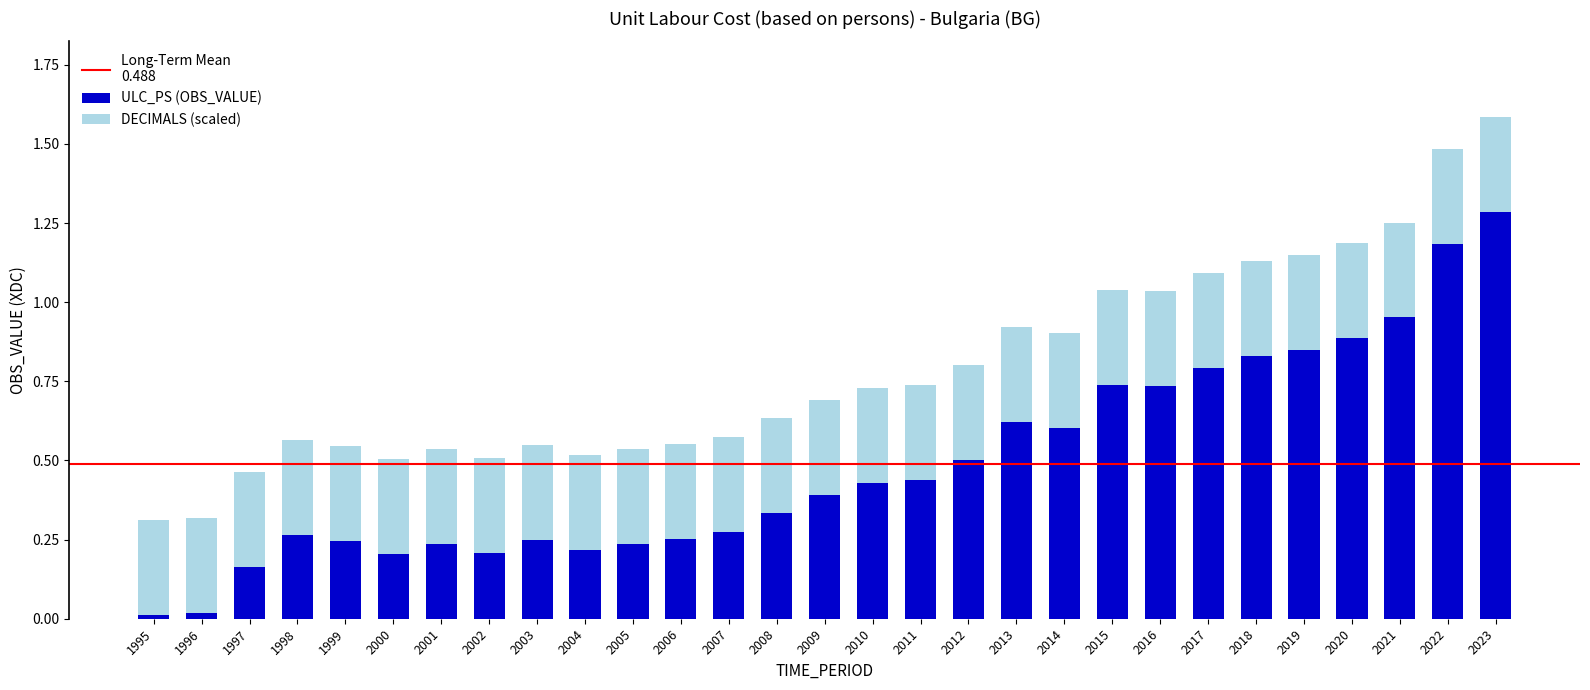

Is it true that ULC_PS (OBS_VALUE) equals 0.1 at 2005?

False